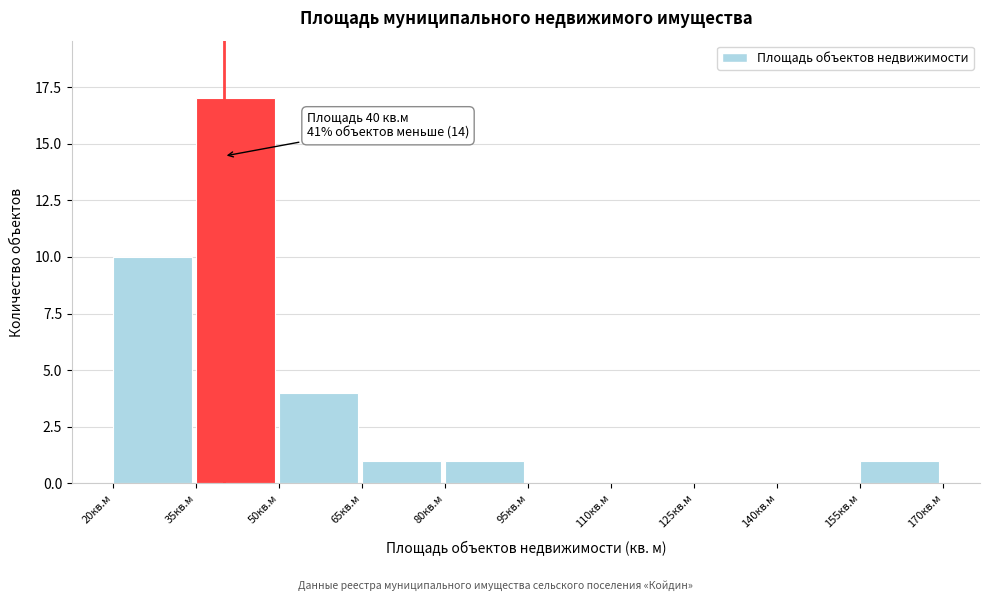

Over which range of the x-axis is the bar tallest?

35 to 50